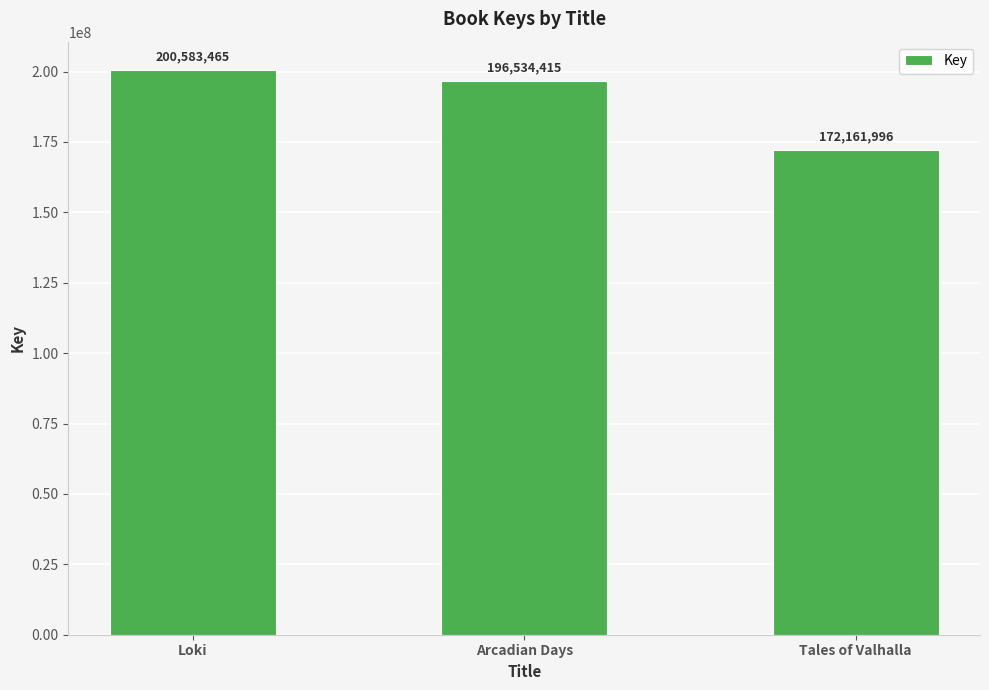

How many bars are there in total?

3